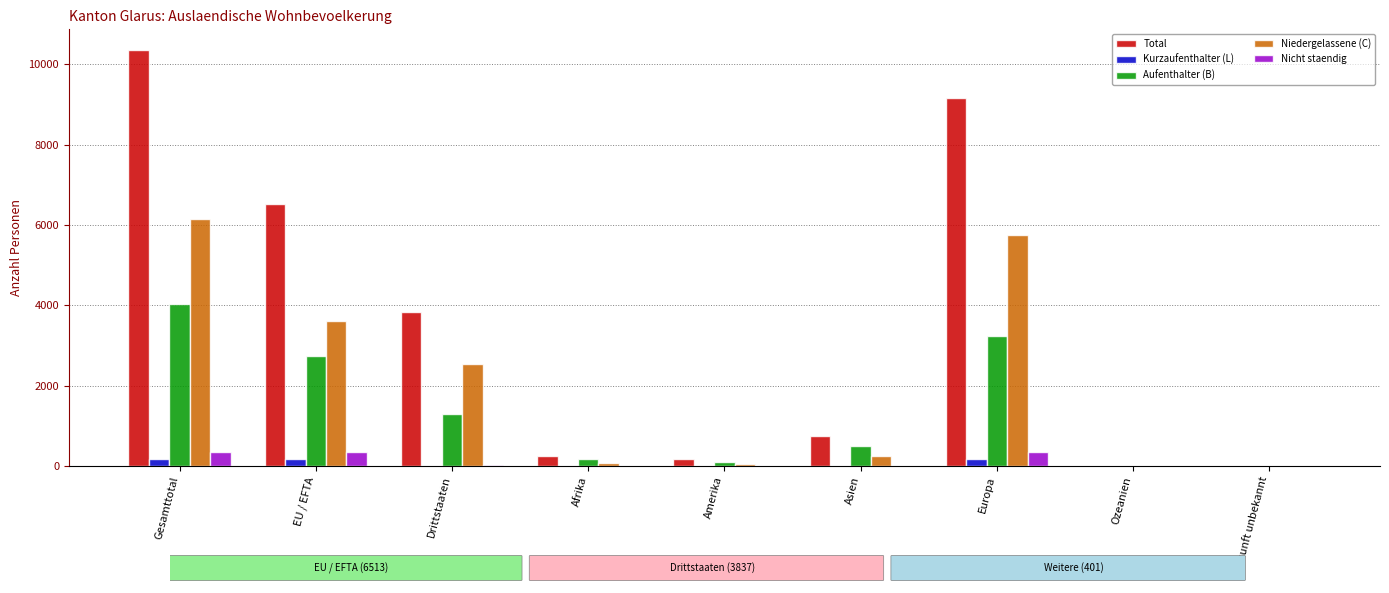

Which series has the largest total across all categories?

Total